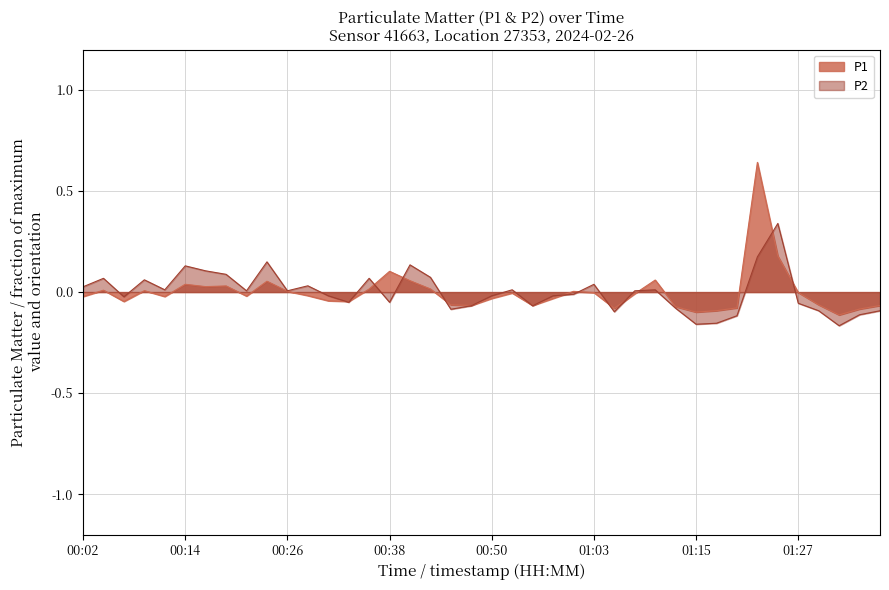

What is the sum of the P2 values at 00:04 and 00:41?

0.2